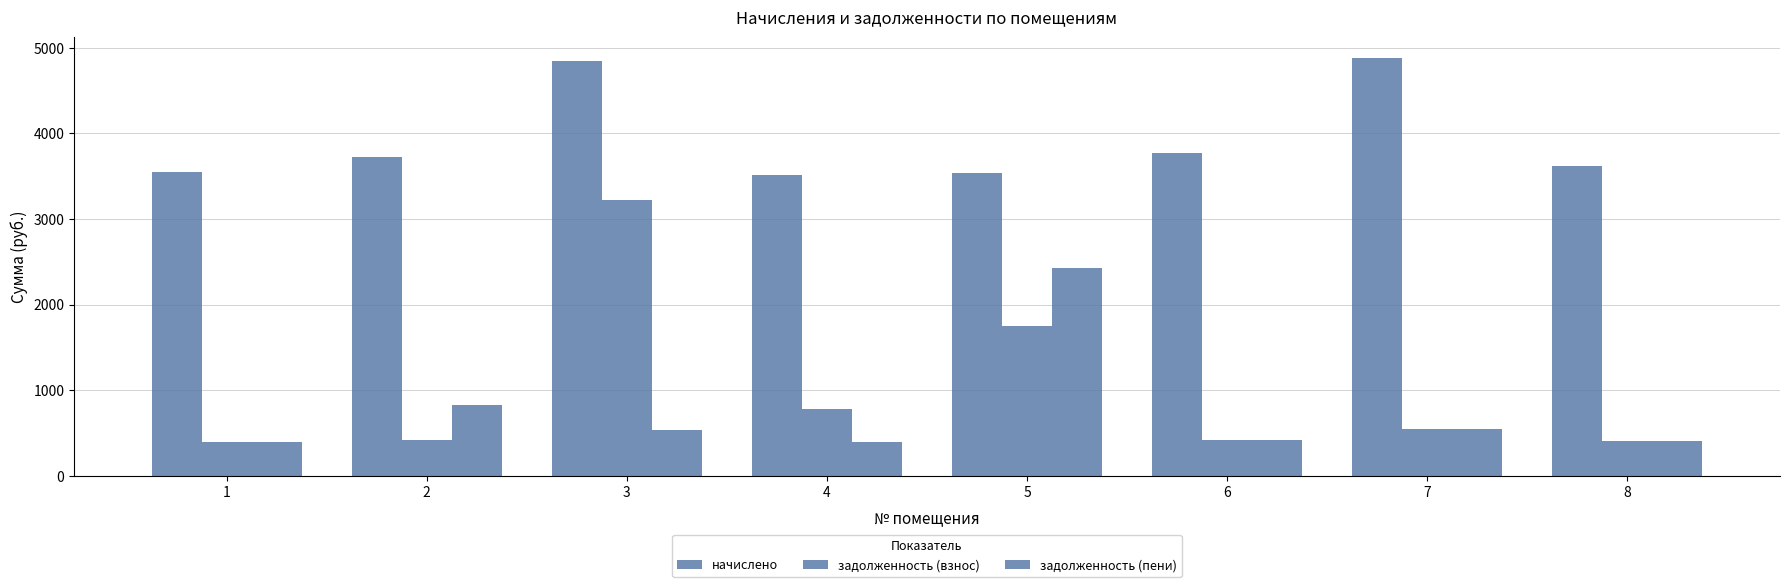

Does the chart contain stacked bars?

No